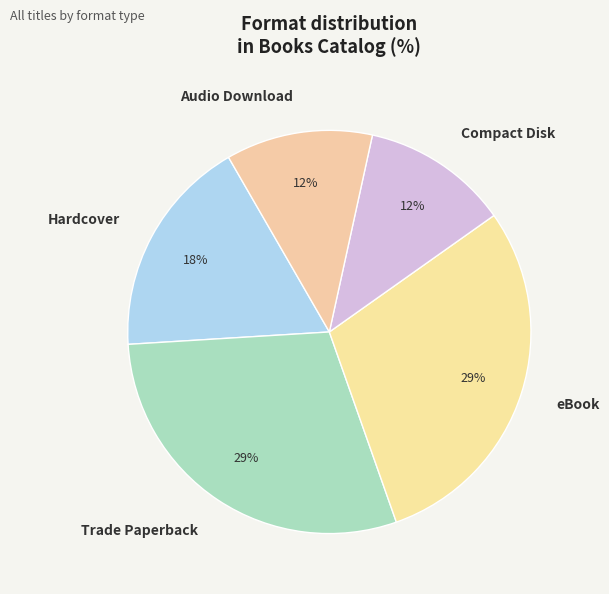

Is it true that Trade Paperback is 29% of the pie?

True